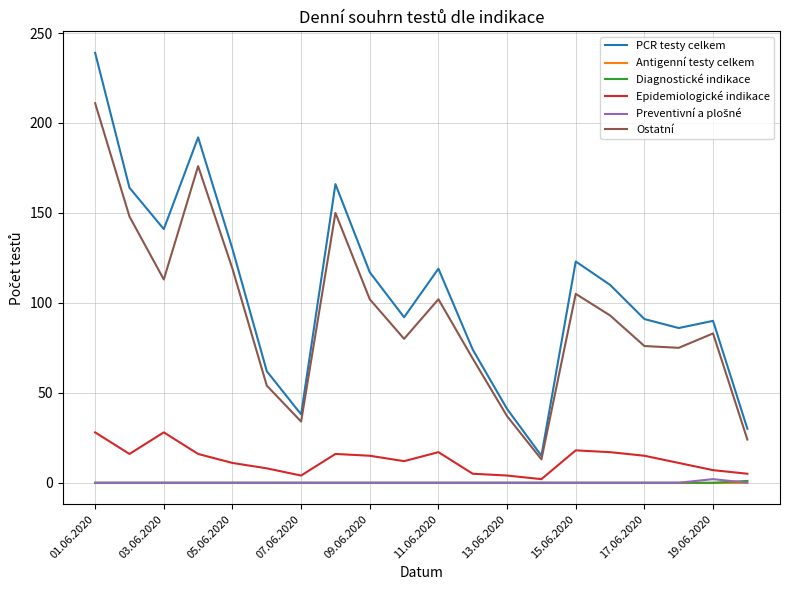

Which series has the largest total across all categories?

PCR testy celkem